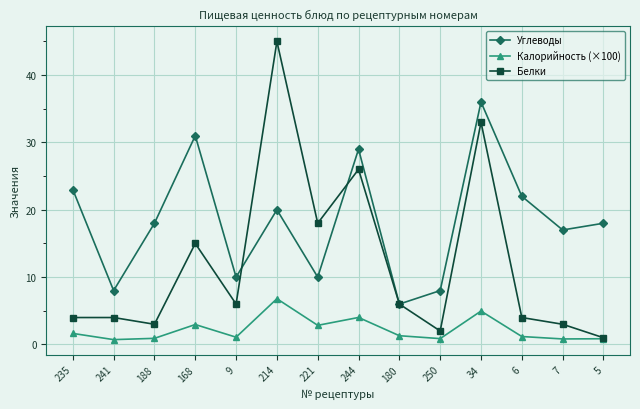

Is it true that Углеводы equals 20.0 at 214?

True